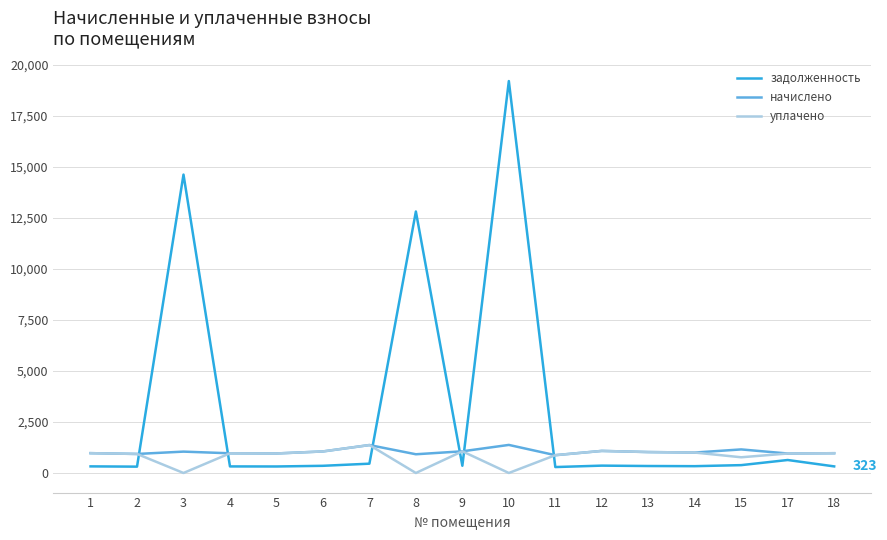

Where is the first local maximum for задолженность?

3